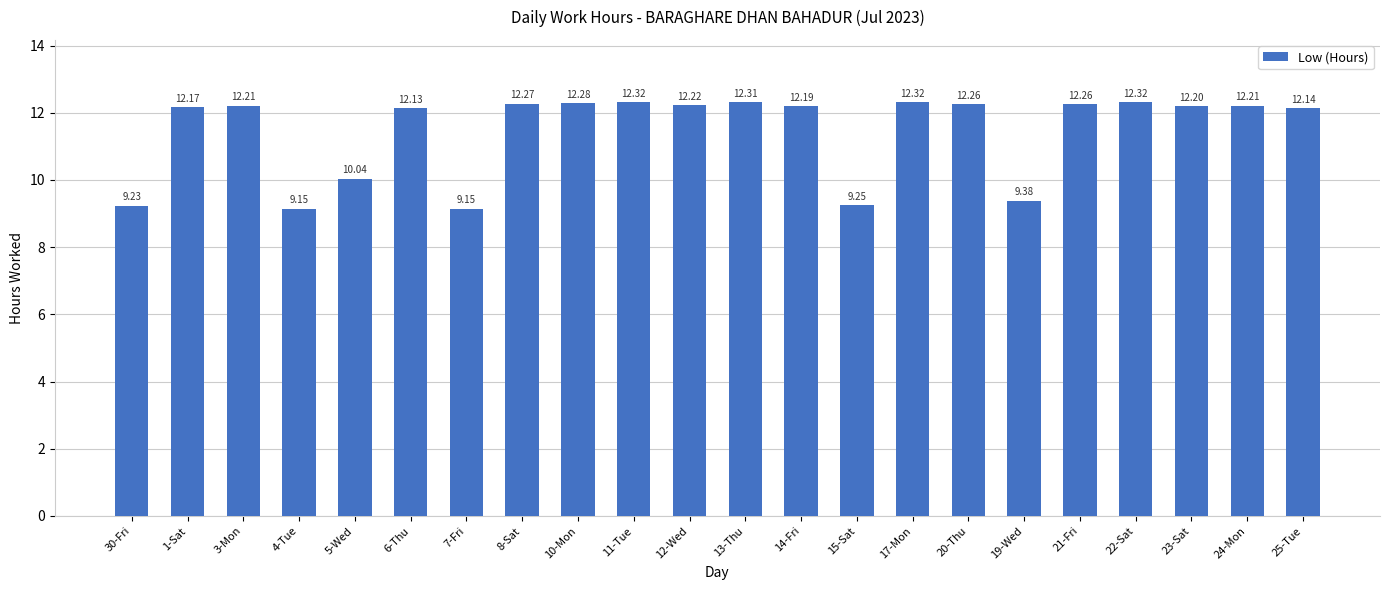

Count the number of categories in the chart.

22